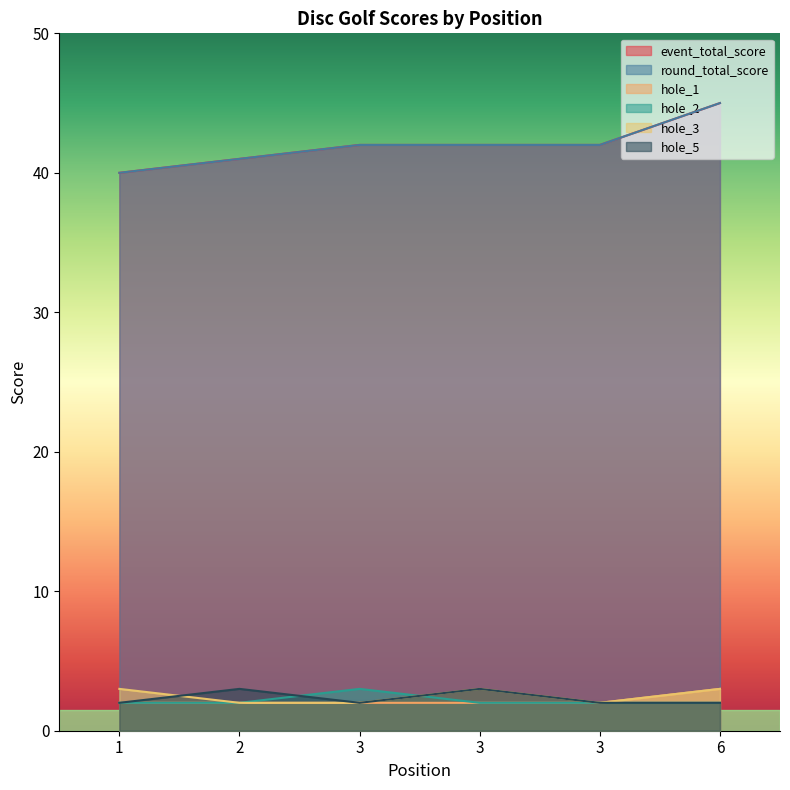

Which series has the largest total across all categories?

event_total_score